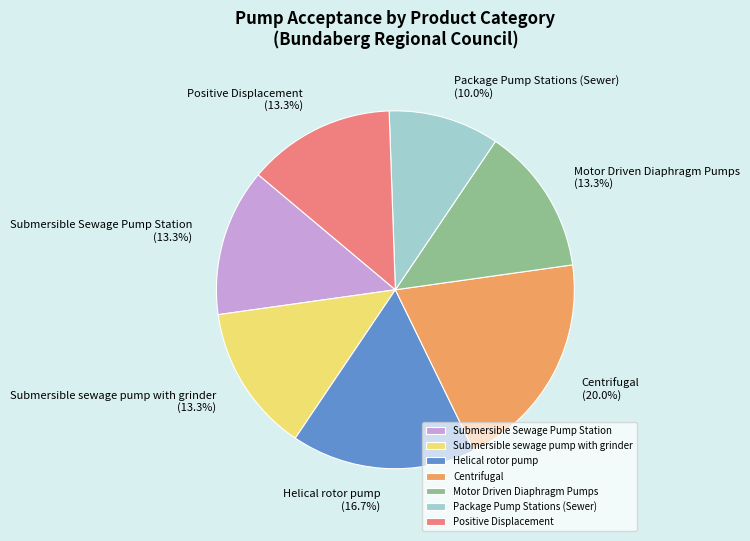

What percentage do Submersible Sewage Pump Station and Helical rotor pump together represent?

30.0%